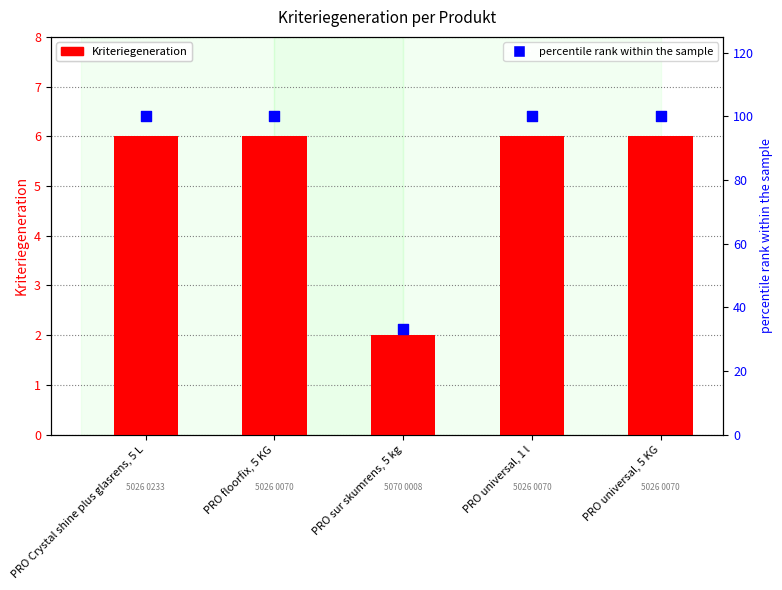

What is the total value across all series at PRO universal, 1 l?

106.0